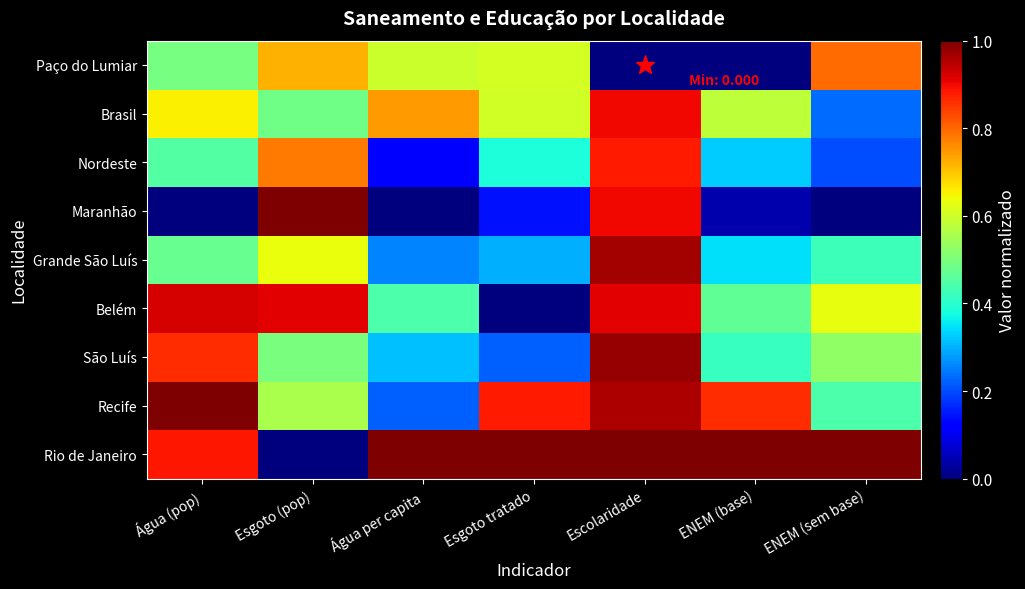

At how many categories does at least one series exceed 0?

7